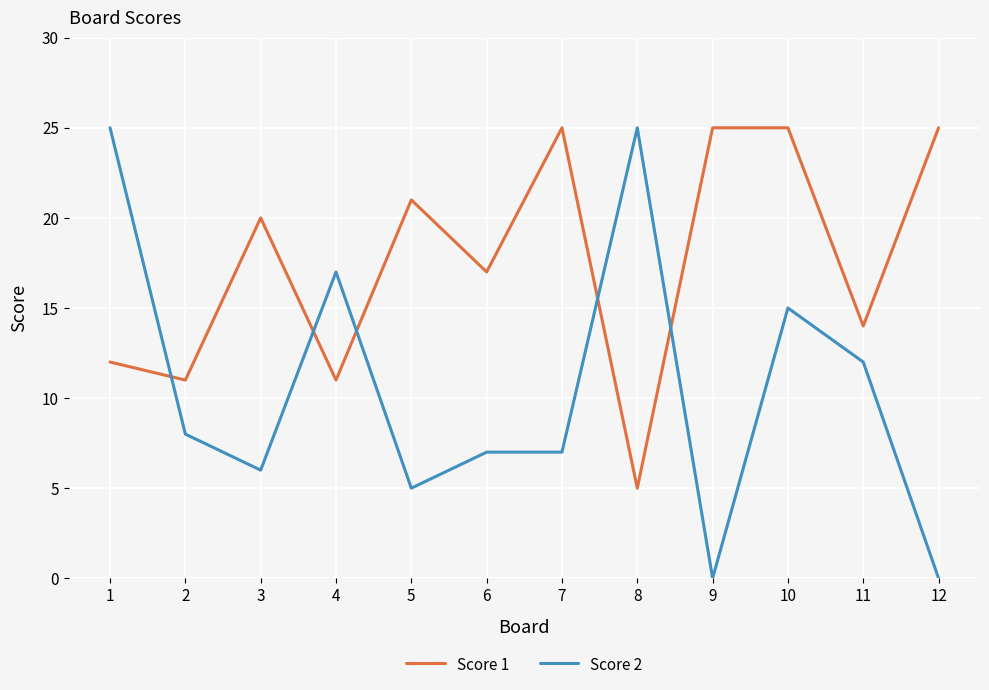

Which series has the largest total across all categories?

Score 1